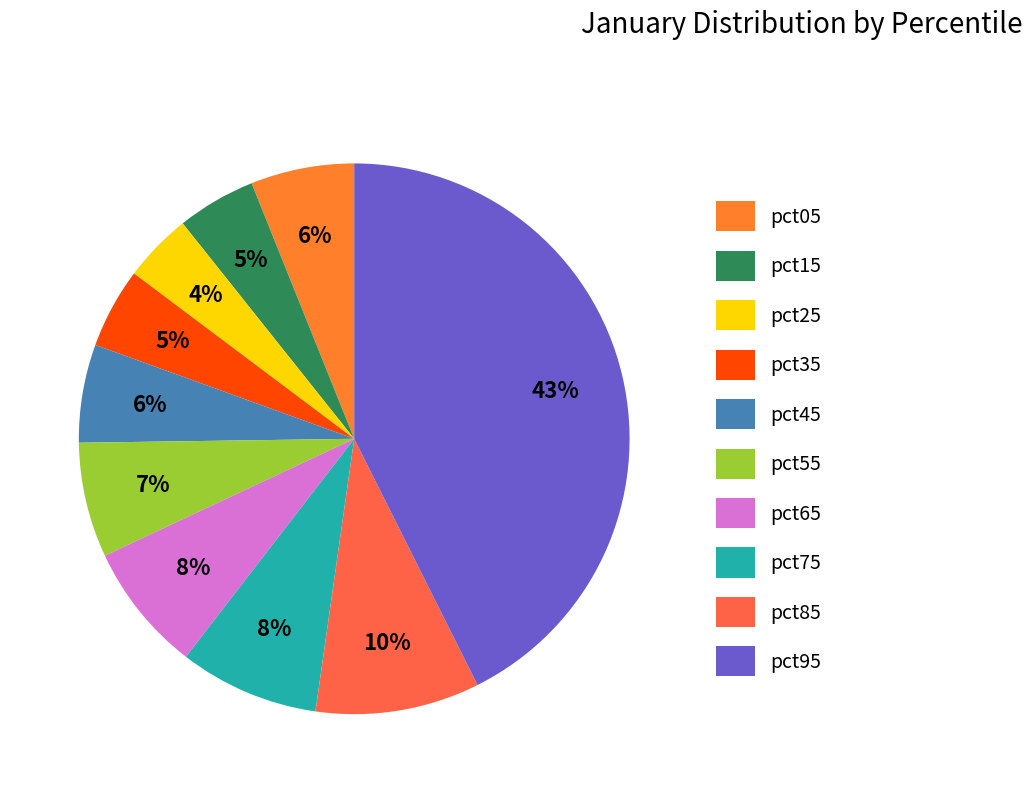

Do pct25 and pct45 together represent more than half of the pie?

No